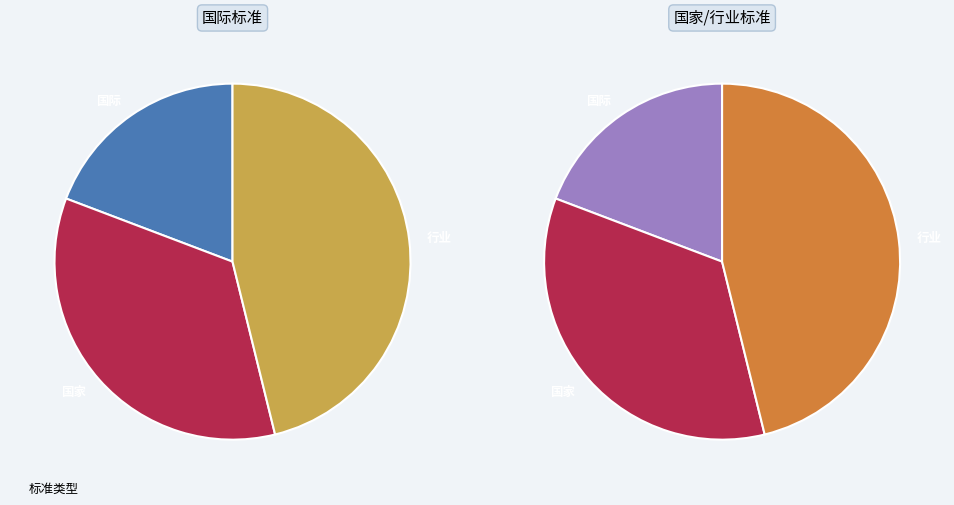

Is 行业 the majority of the pie?

No